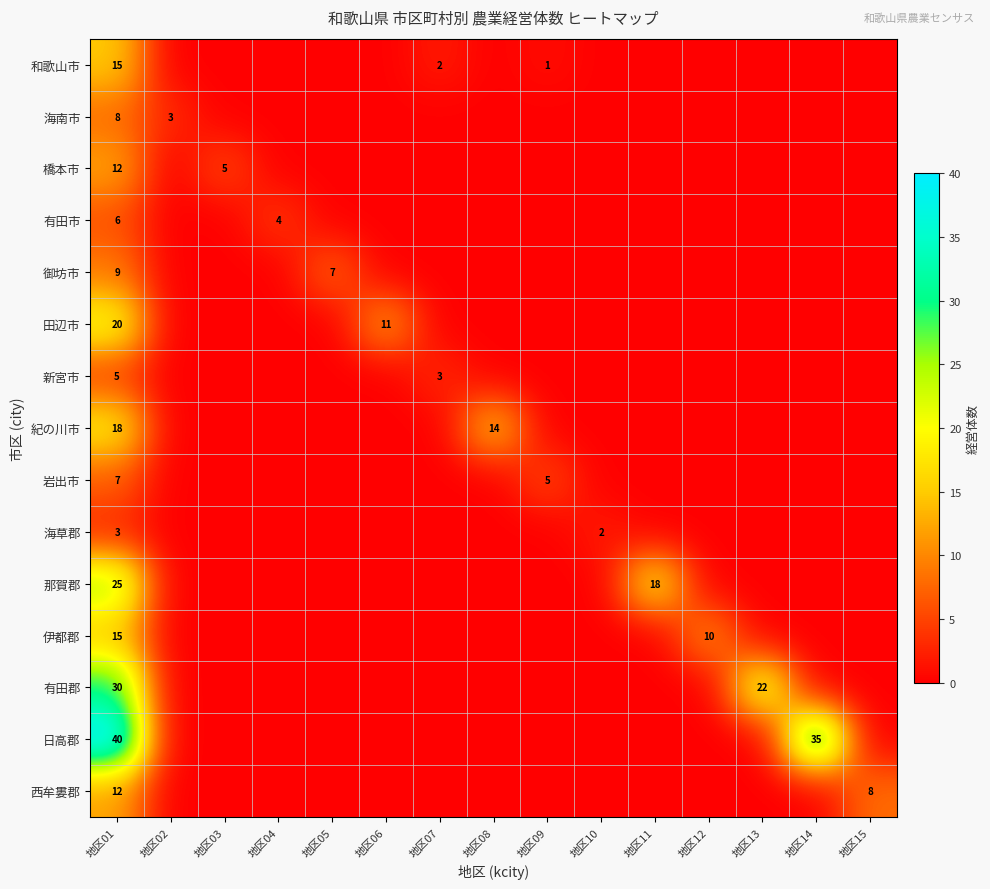

How many series are shown in this chart?

15